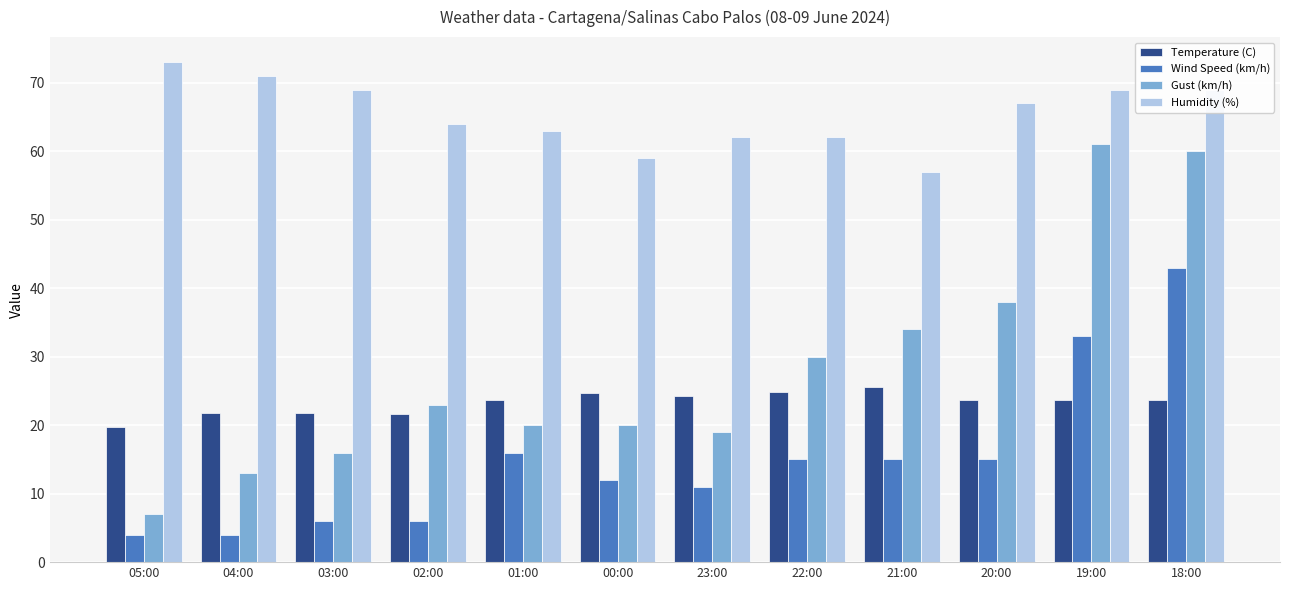

What is the label of the 1st bar from the left?

05:00